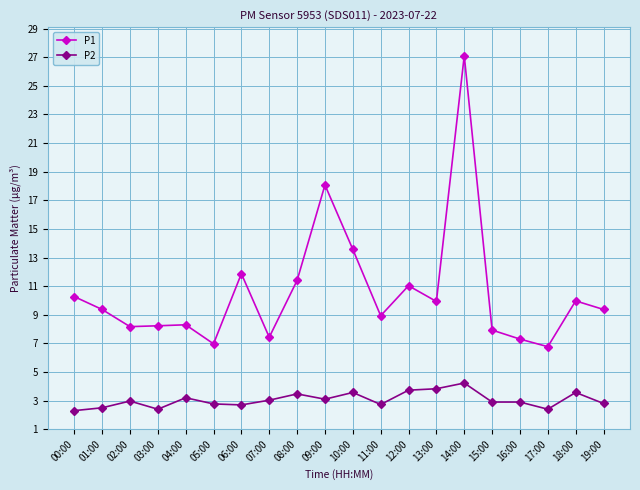

What is the spread (max minus min) of values at 06:00?

9.2